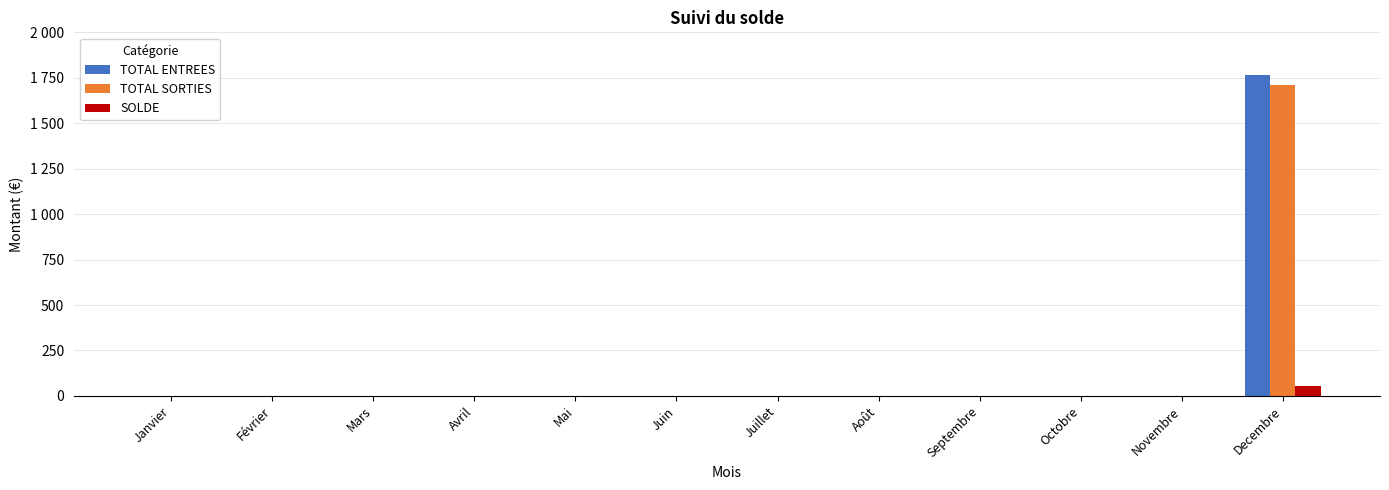

What are all the series names shown in the legend?

TOTAL ENTREES, TOTAL SORTIES, SOLDE